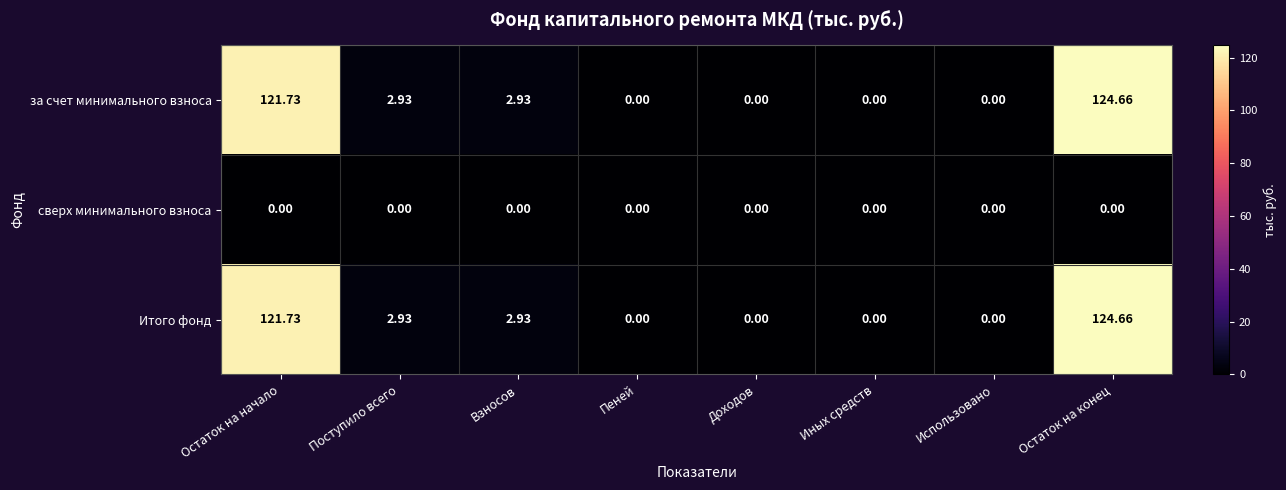

How many data points does each series have?

8